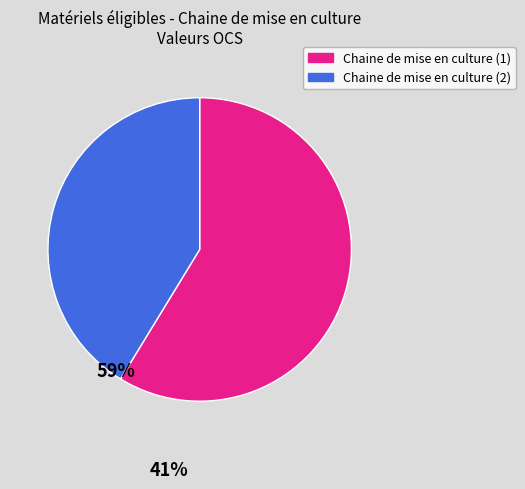

Is there a majority slice in this chart?

Yes